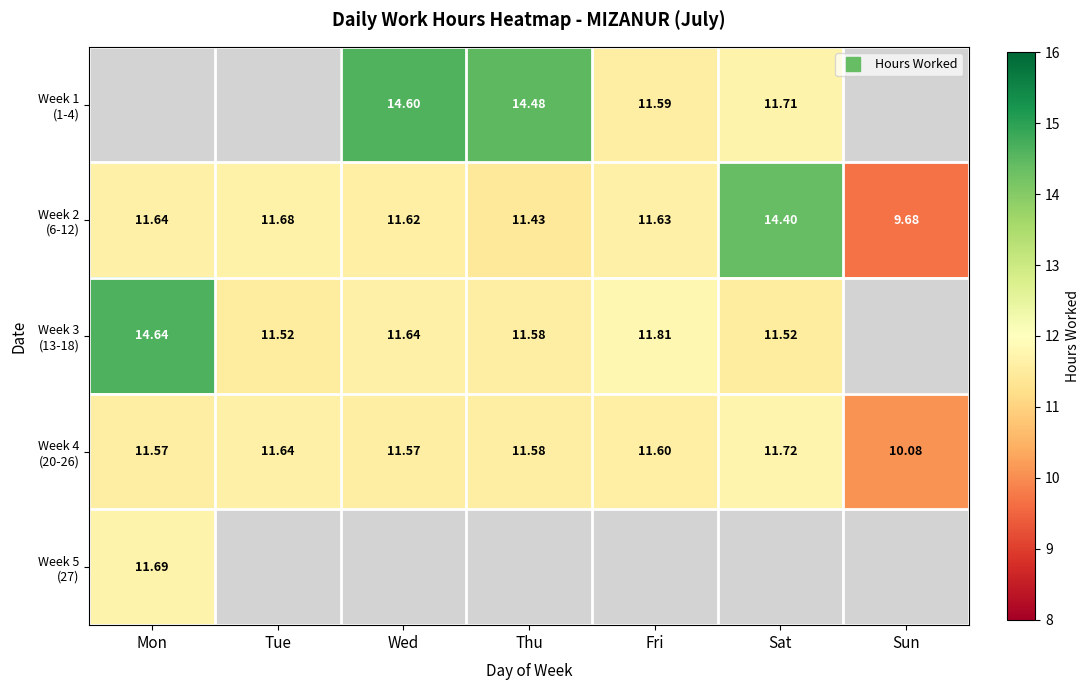

What is the difference between the maximum and minimum values in the Week 3 (13-18) series?

3.1